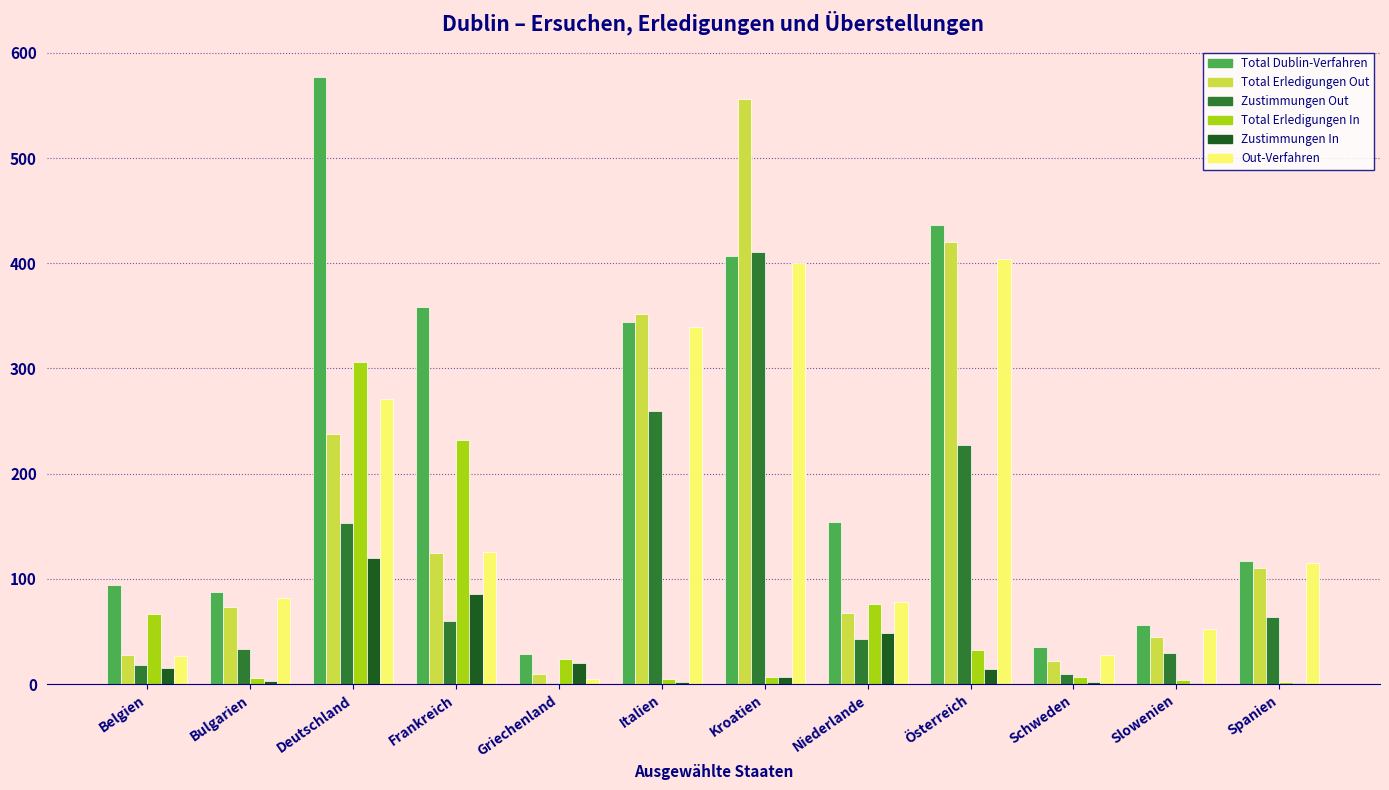

Which series has the largest total across all categories?

Total Dublin-Verfahren